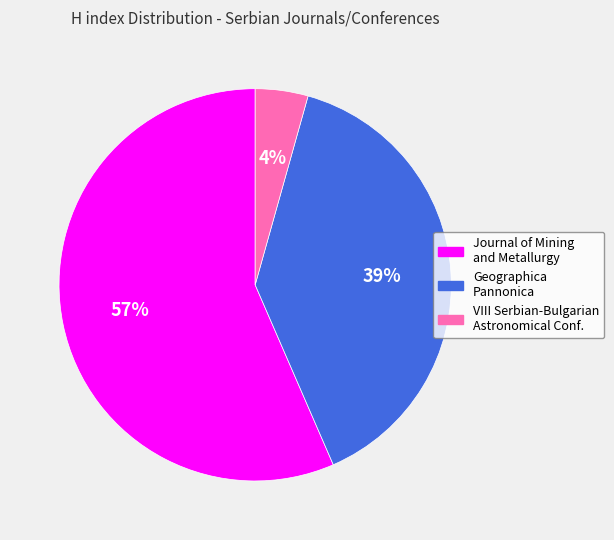

To the nearest percent, what is the average slice percentage?

33%